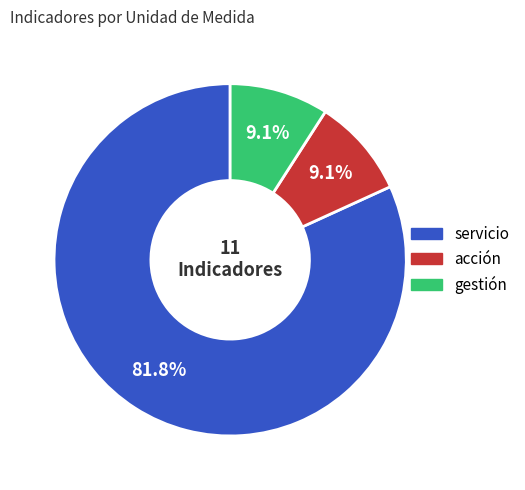

To the nearest percent, what is the average slice percentage?

33%